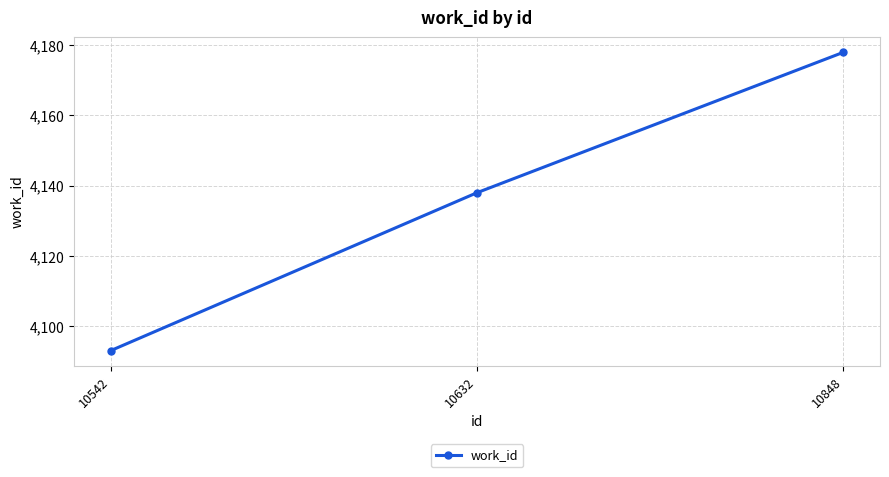

The value at 10632 is 4138. True or false?

True